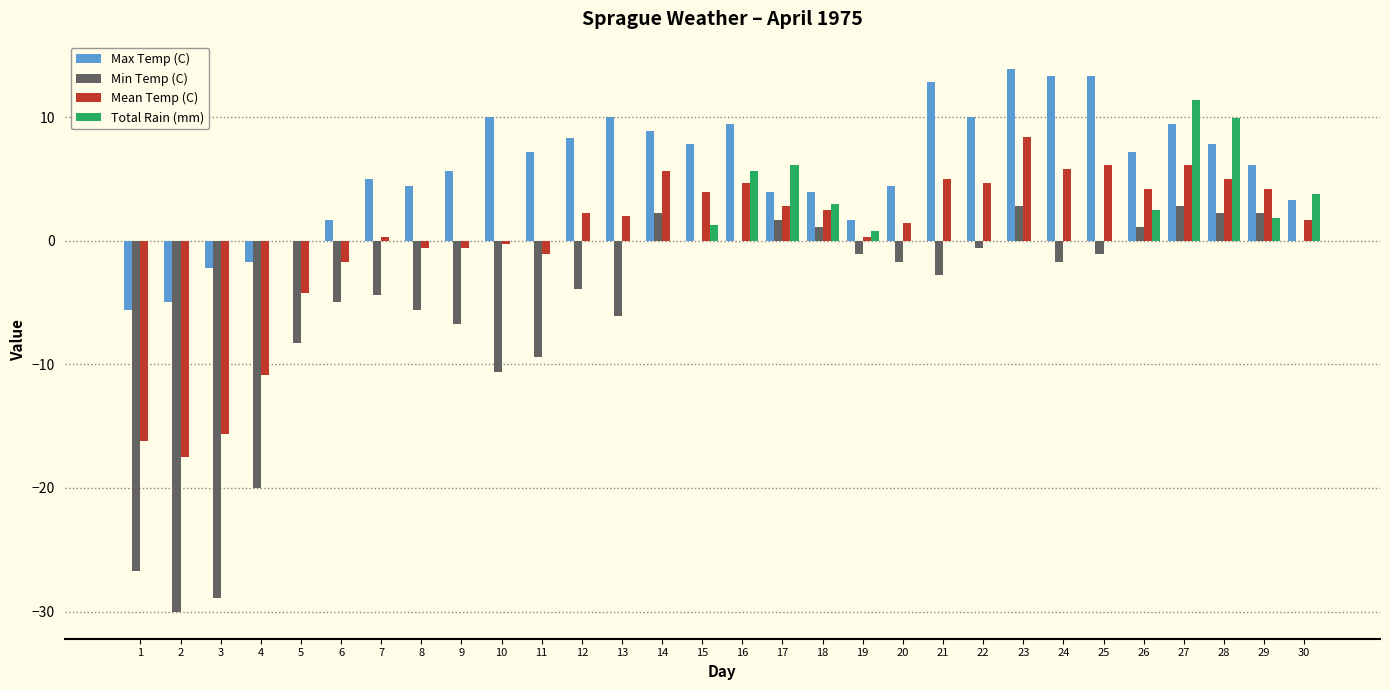

At which label is Min Temp (C) closest to -13?

10